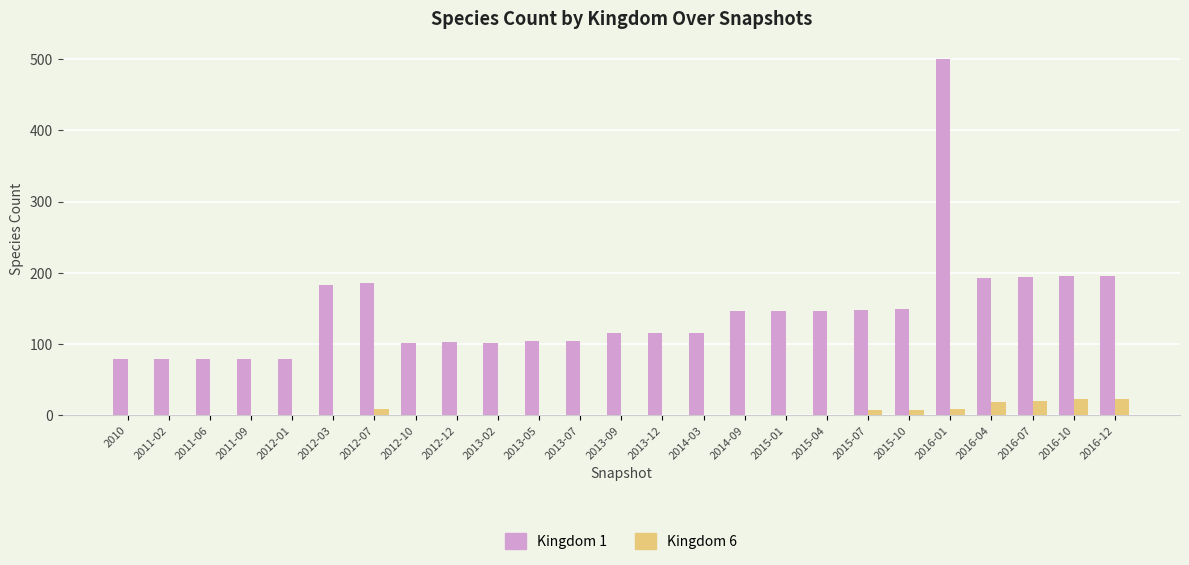

What is the greatest value displayed?

500